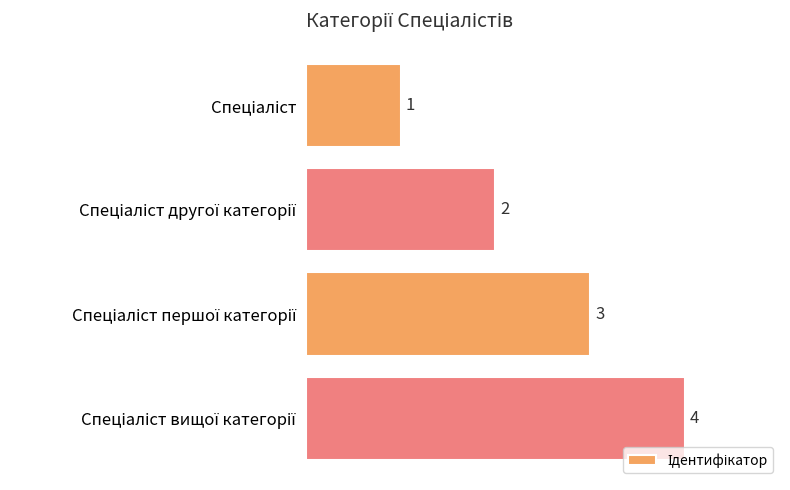

What is the maximum value shown in the chart?

4